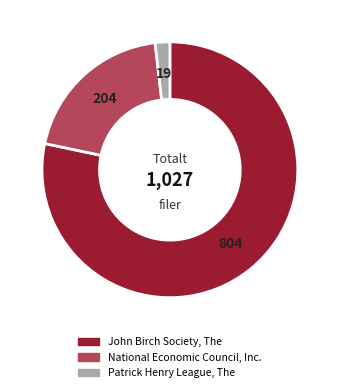

Which slice is the smallest?

Patrick Henry League, The